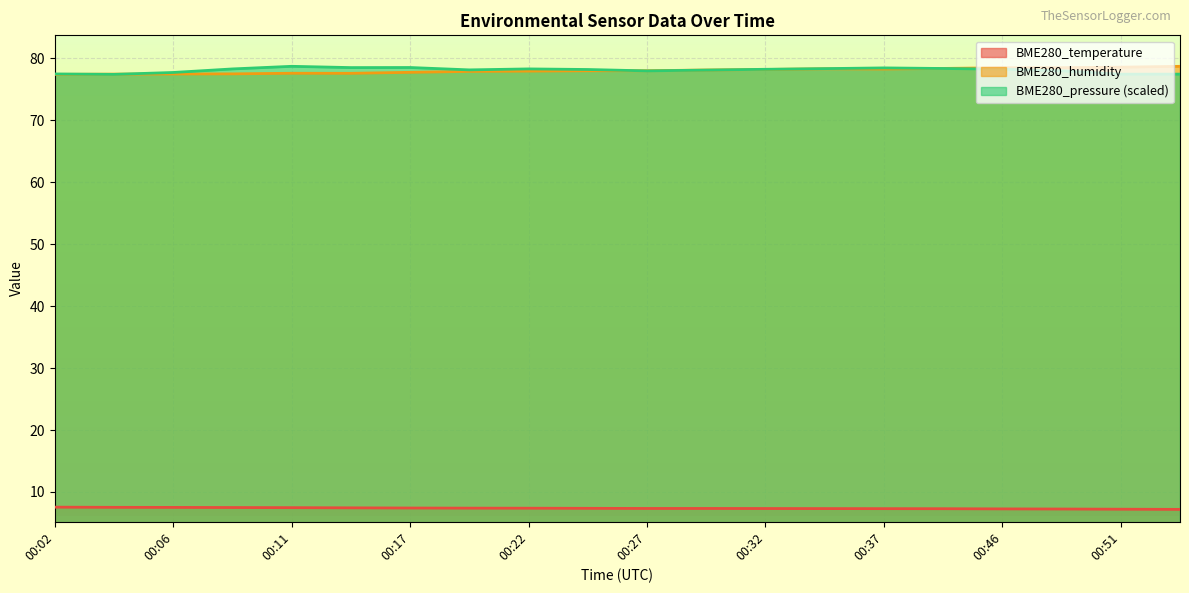

What is the average value of the BME280_humidity series?

78.0